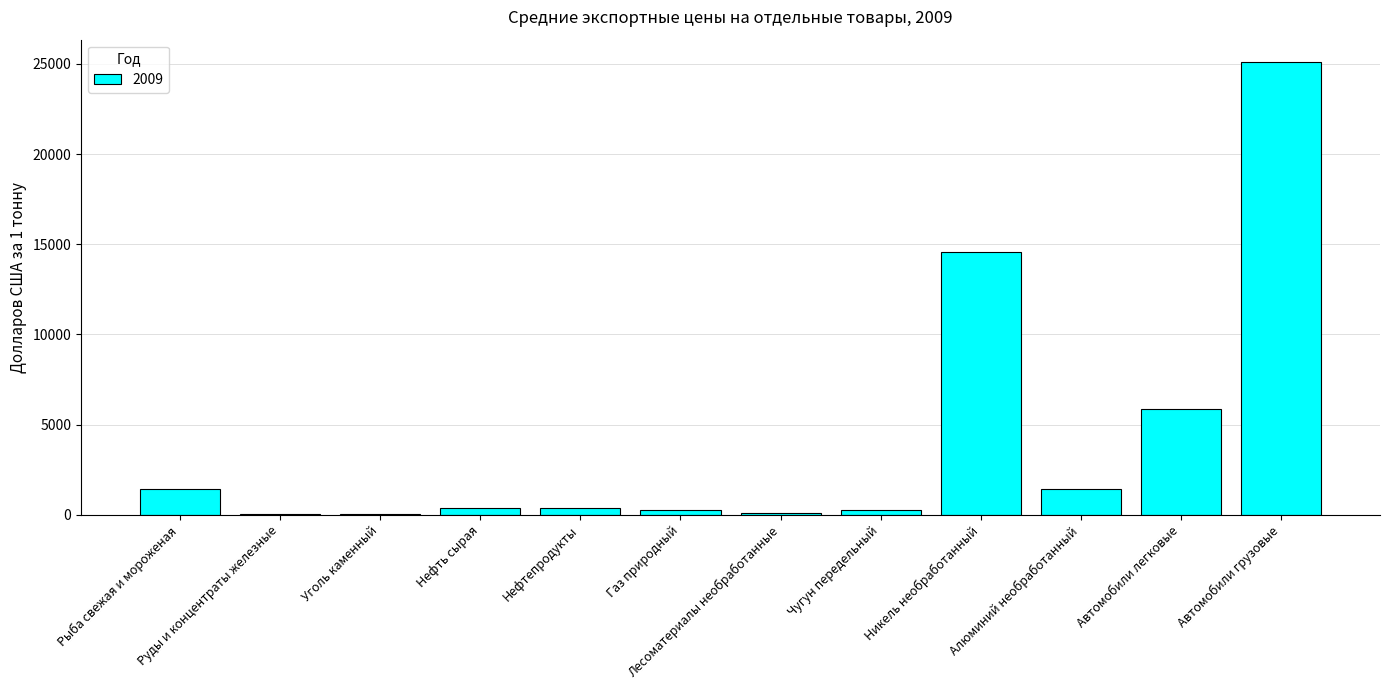

The value at Автомобили грузовые is 35320.1. True or false?

False